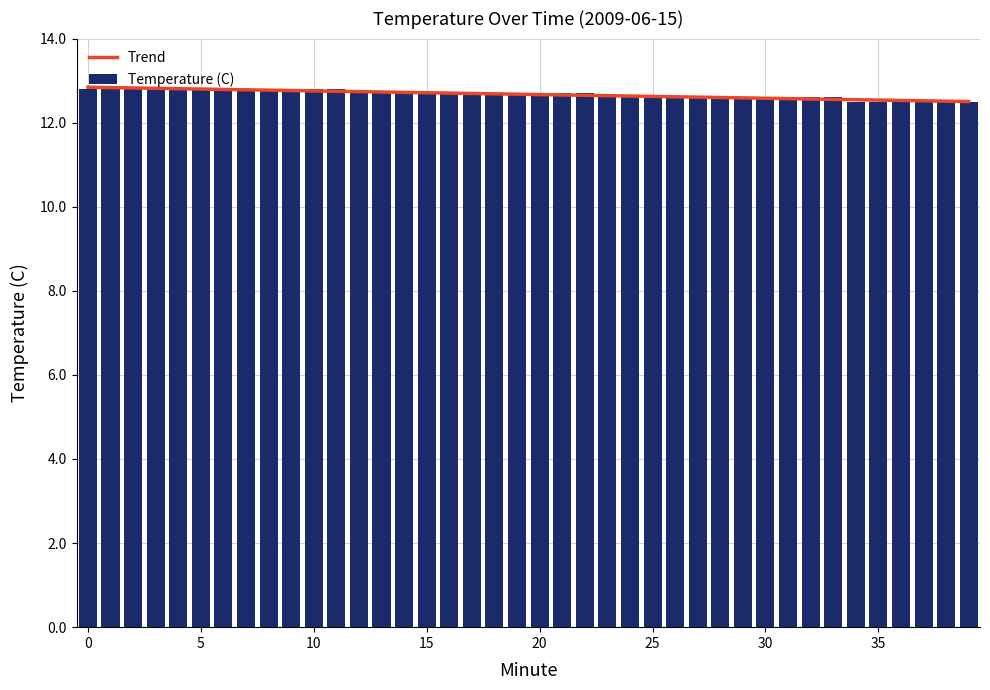

What is the lowest value of the Temperature (C) series?

12.5